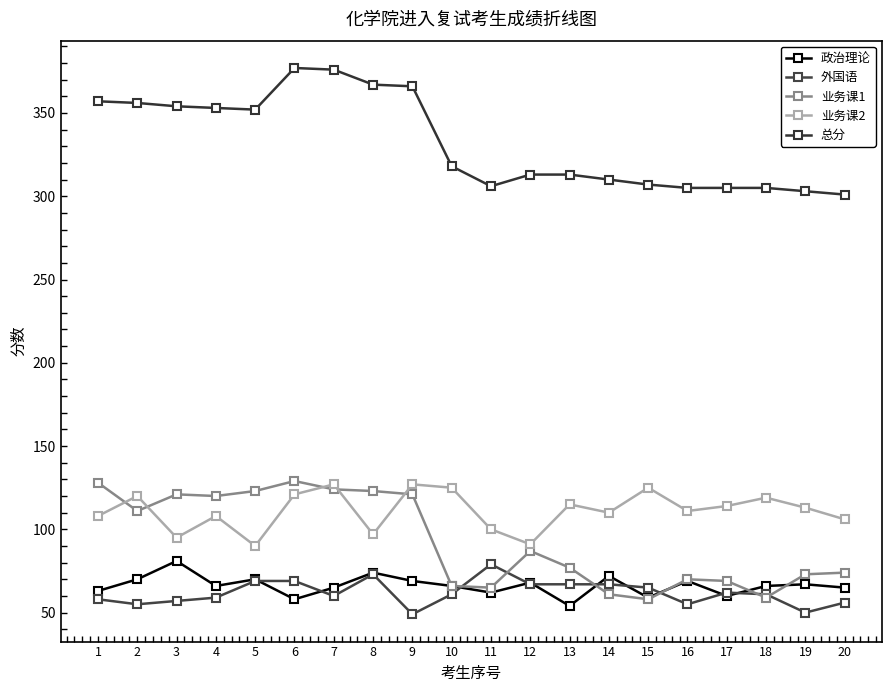

What is the difference between the highest and lowest values at 2?

301